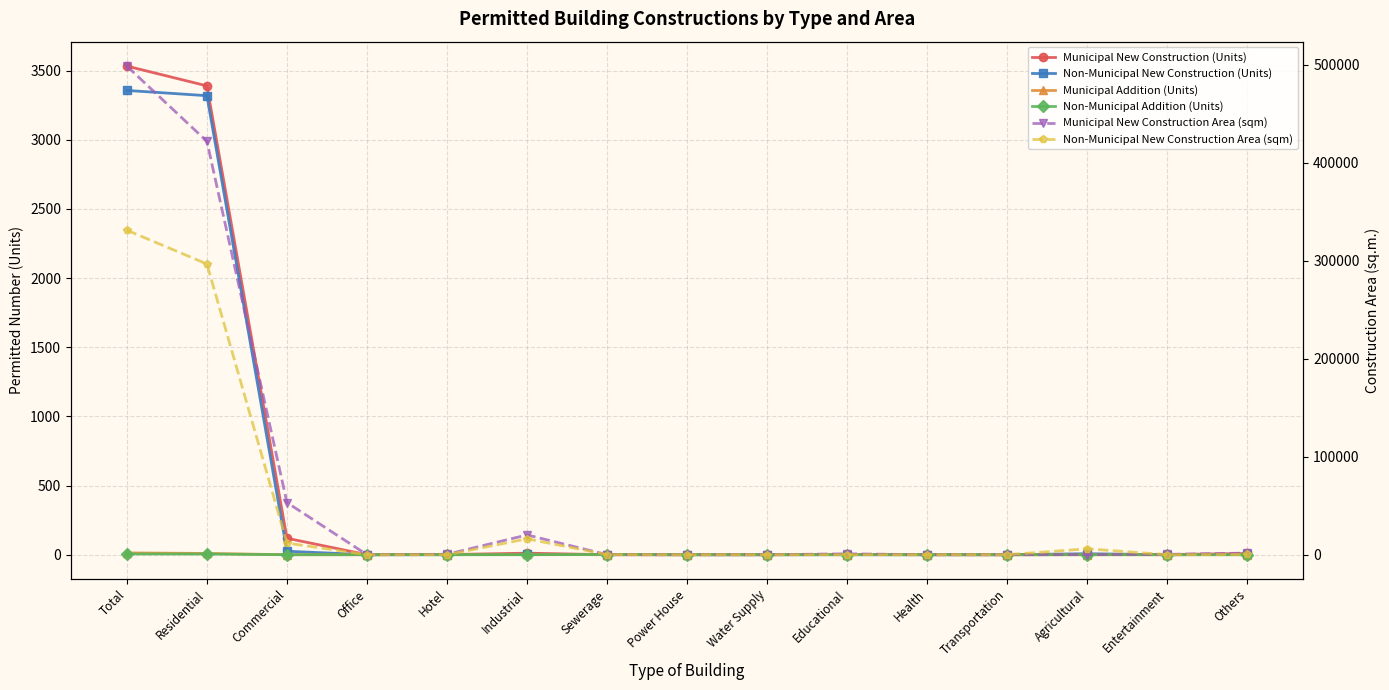

How many intersections are there between Non-Municipal Addition (Units) and Municipal New Construction (Units)?

1